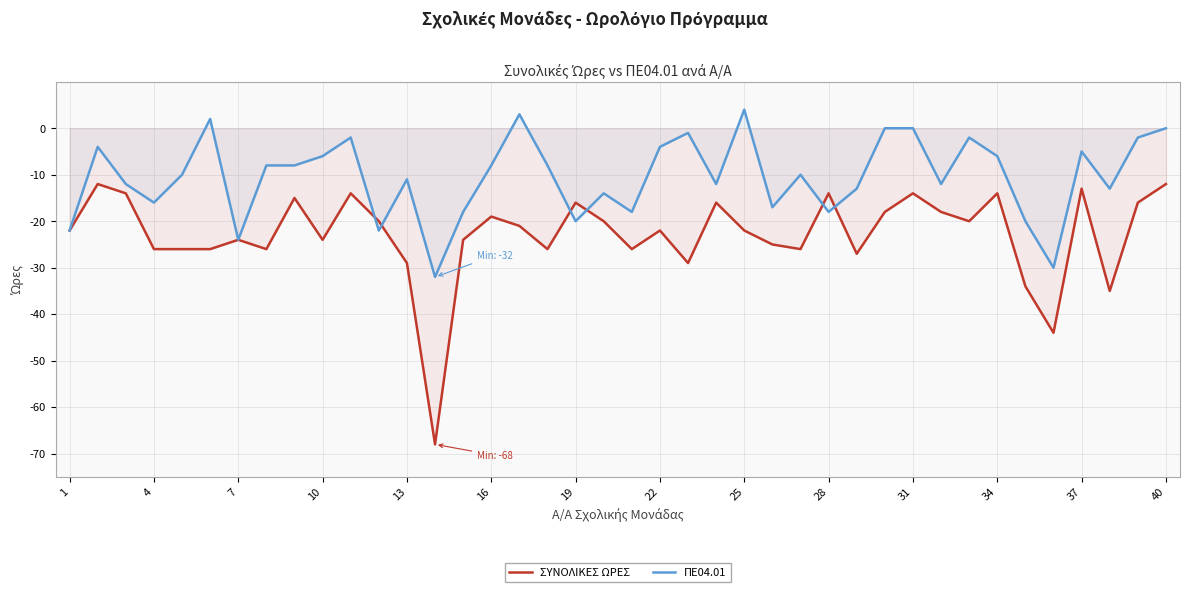

How many lines are shown in the chart?

2